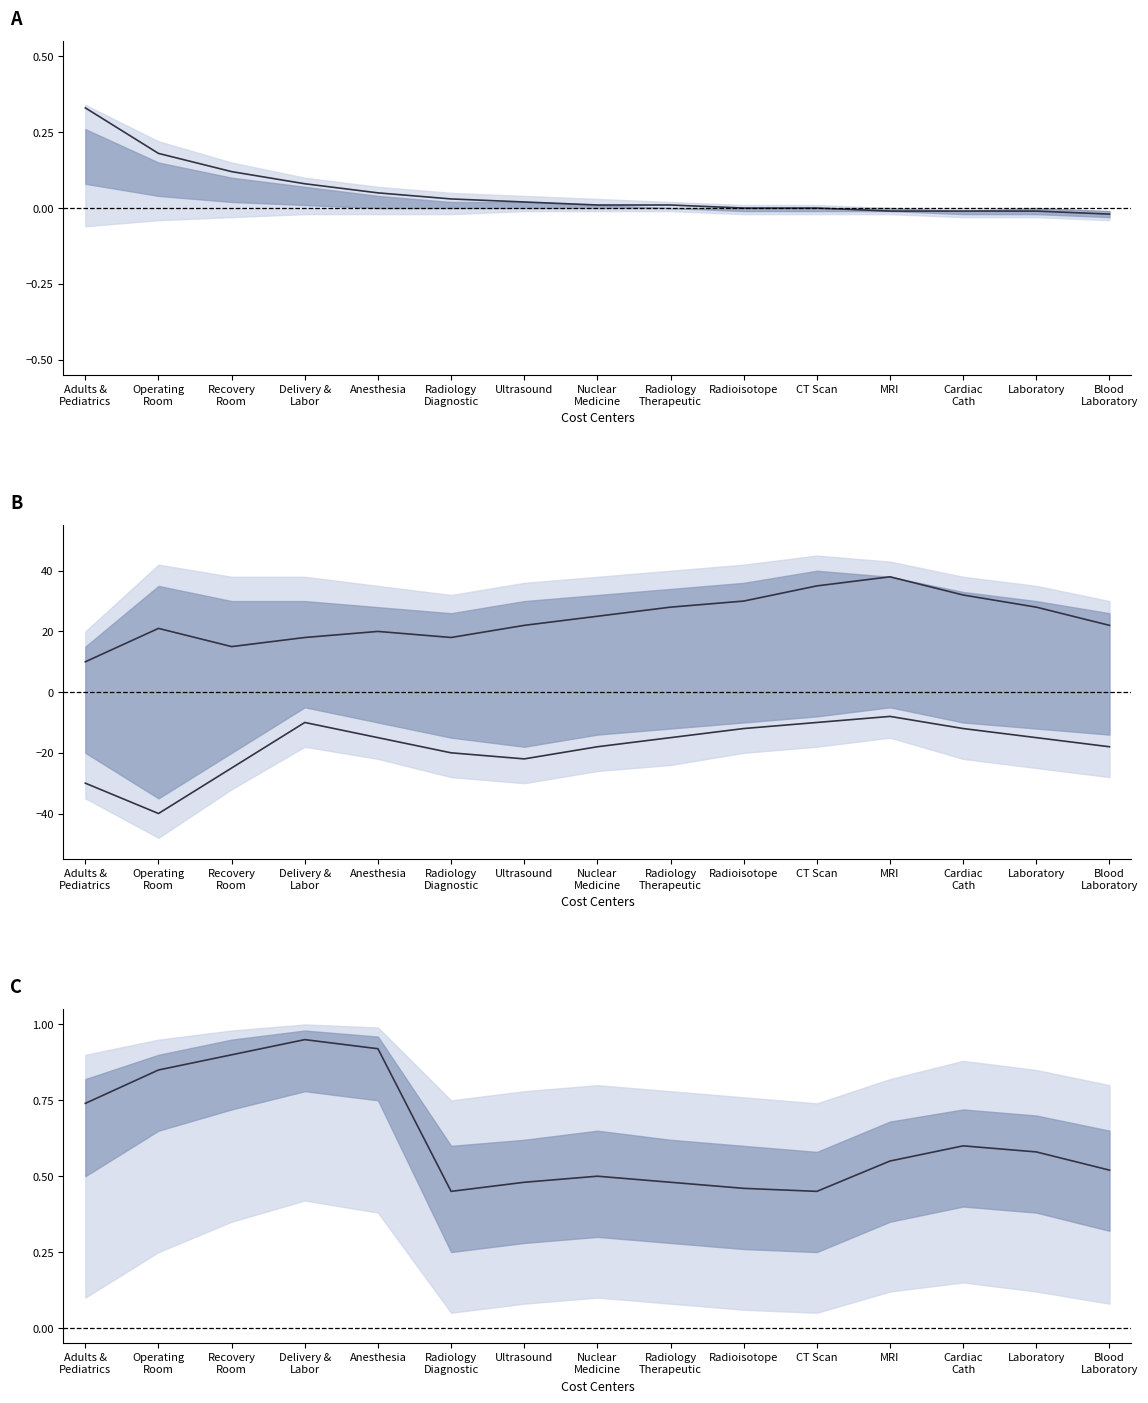

Rank the categories by Estimate value from highest to lowest.

Delivery &
Labor, Anesthesia, Recovery
Room, Operating
Room, Adults &
Pediatrics, Cardiac
Cath, Laboratory, MRI, Blood
Laboratory, Nuclear
Medicine, Ultrasound, Radiology
Therapeutic, Radioisotope, Radiology
Diagnostic, CT Scan